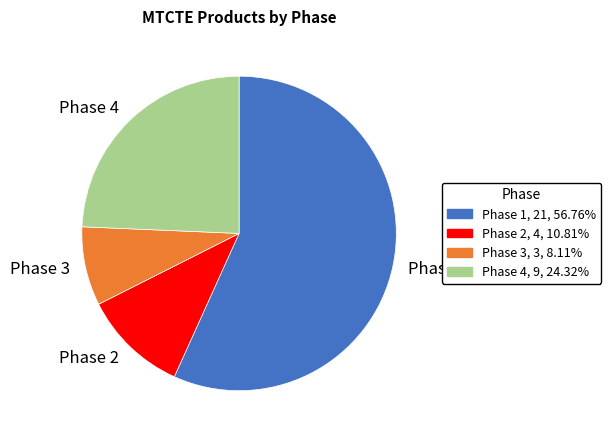

Is there a majority slice in this chart?

Yes